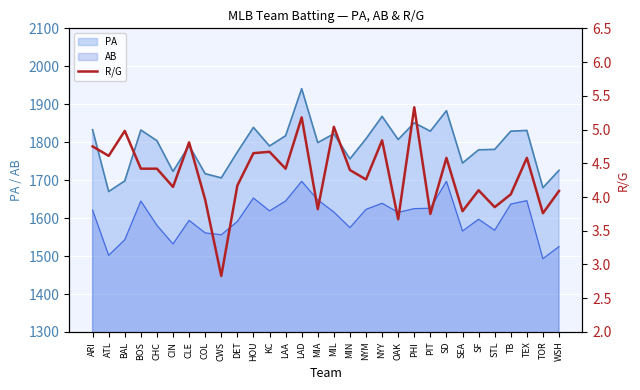

What is the label of the 3rd point from the right?

TEX